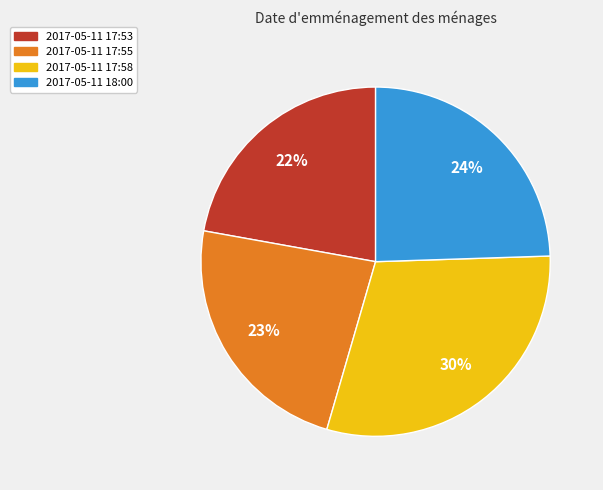

Combined, do 2017-05-11 17:53 and 2017-05-11 17:55 account for over 50%?

No